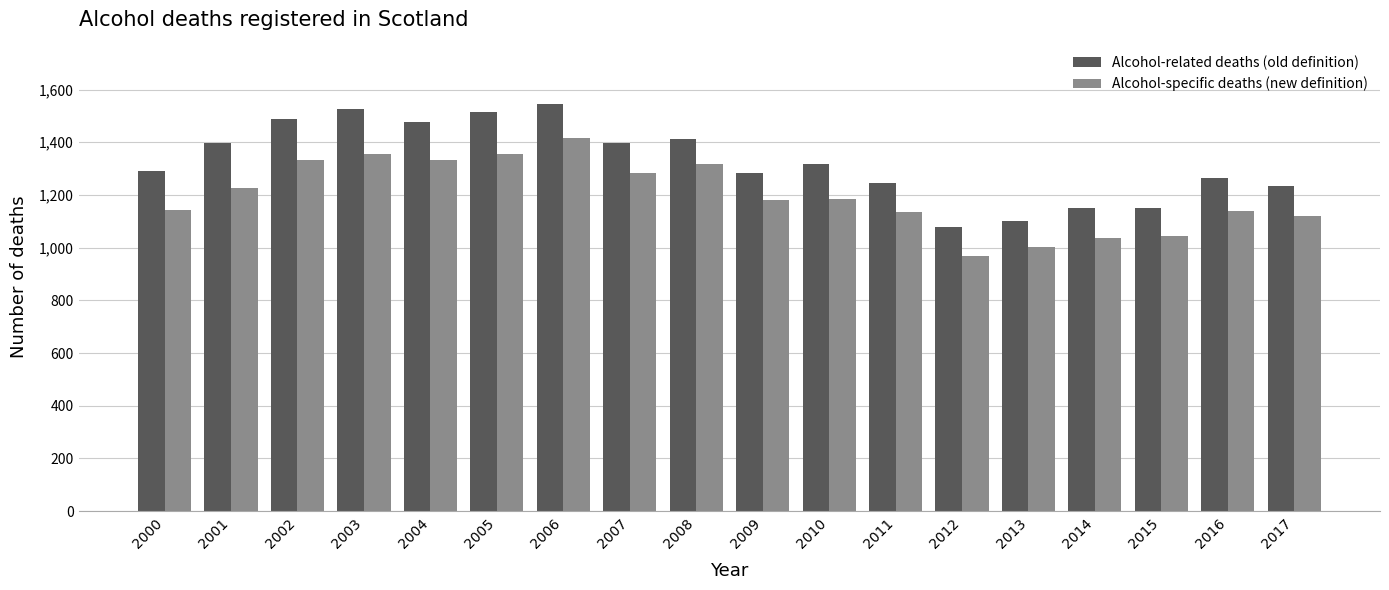

Which series has the largest range (max minus min)?

Alcohol-related deaths (old definition)